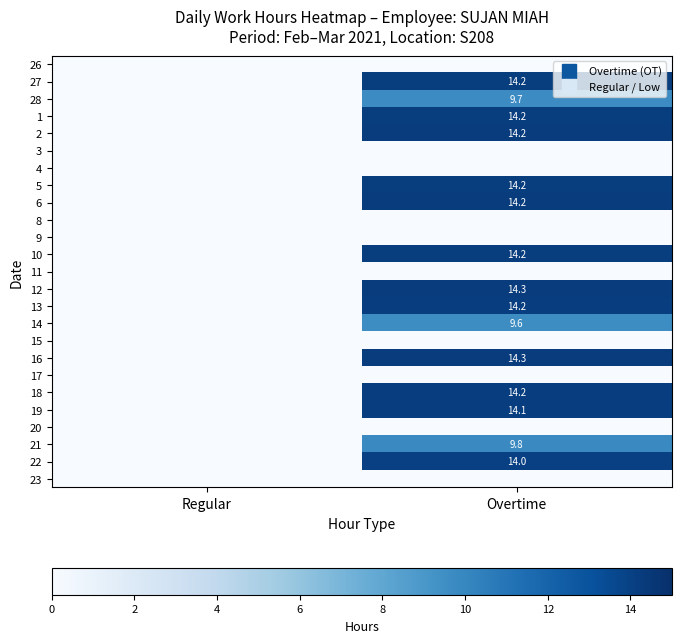

True or false: 4 has a value of 0.0 at Overtime.

True